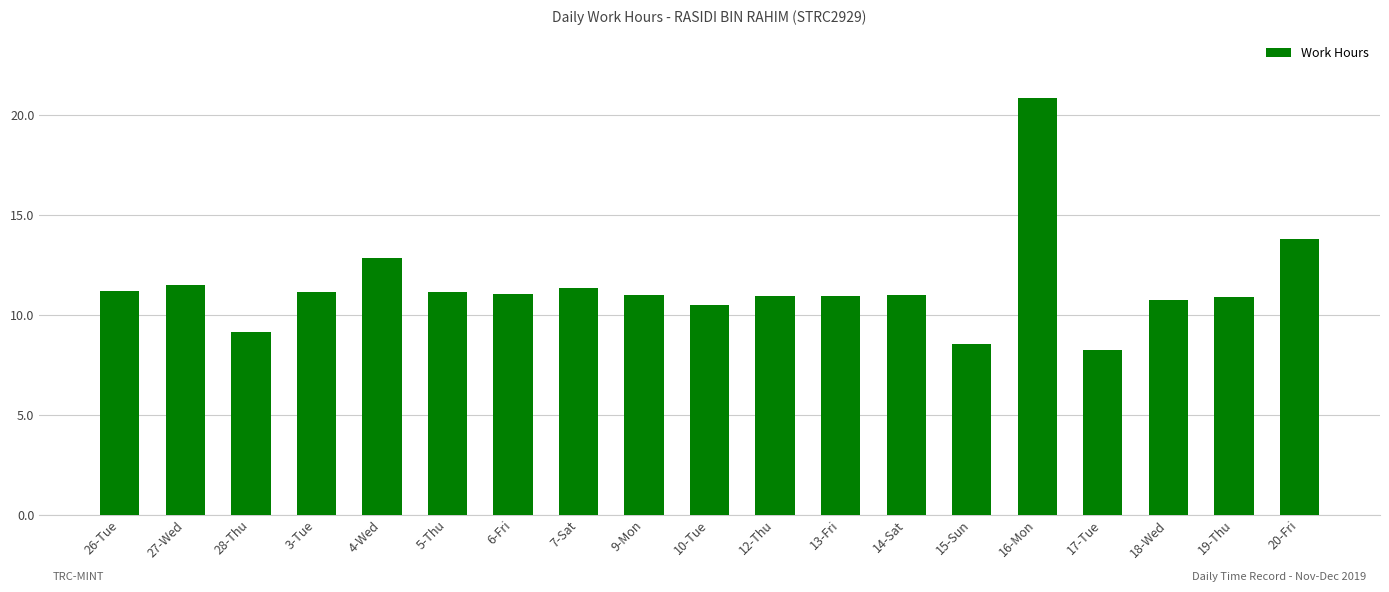

Between 15-Sun and 3-Tue, which is larger?

3-Tue